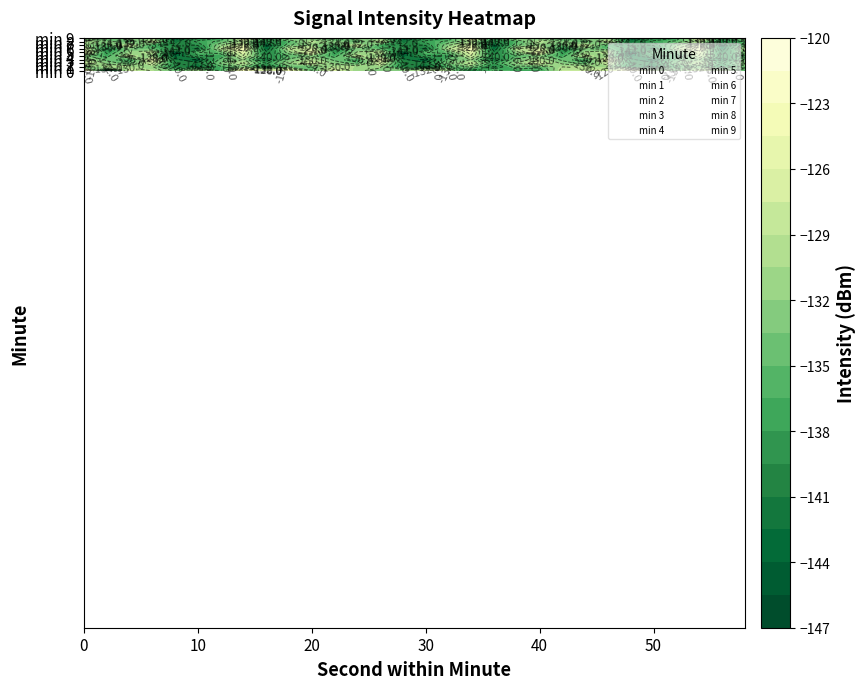

What is the minimum value shown in the chart?

-146.0